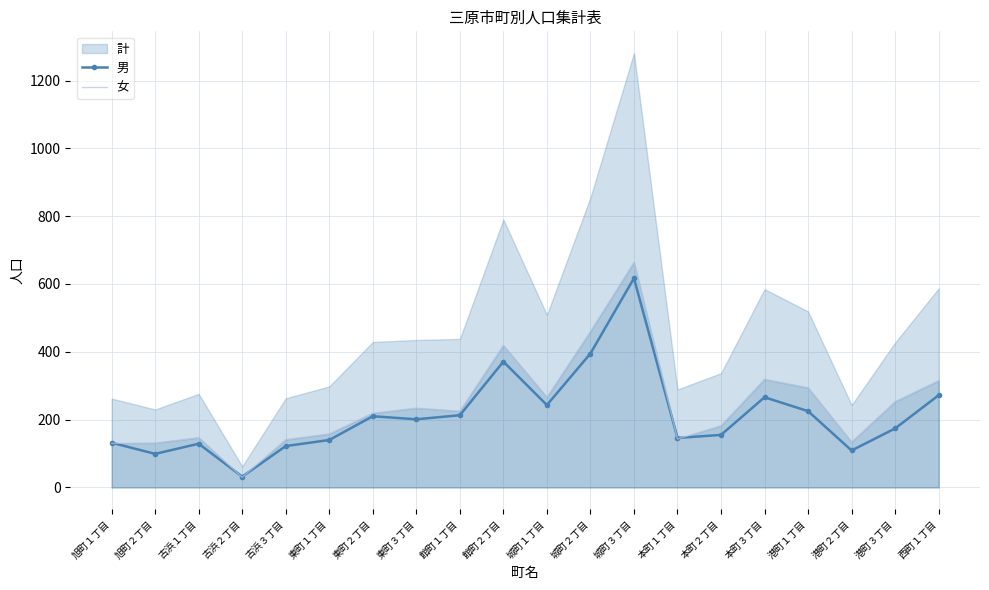

Which category has the lowest value across all series?

古浜２丁目